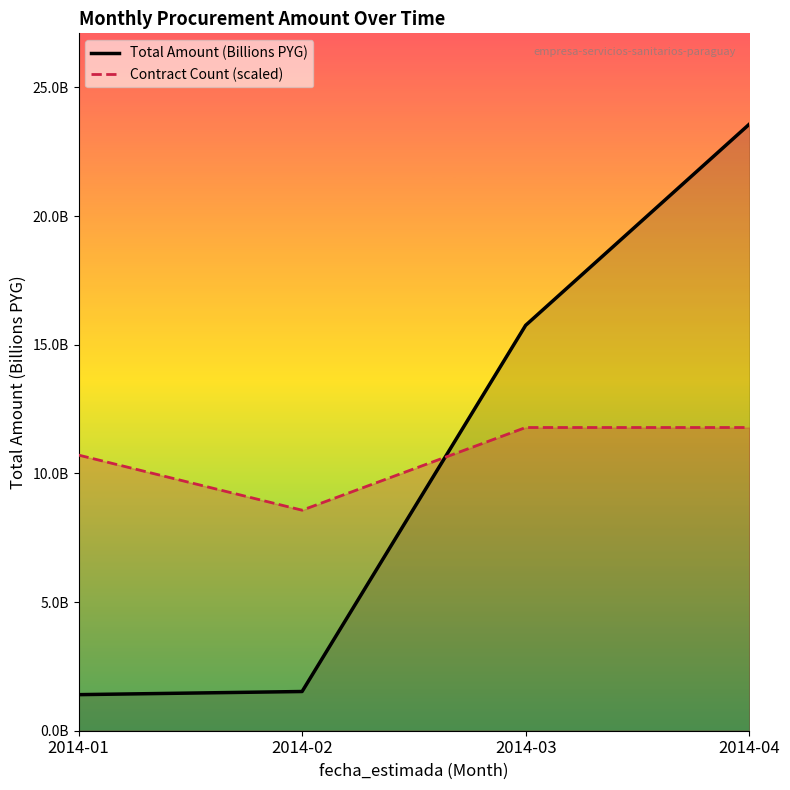

Which series has the largest total across all categories?

Contract Count (scaled)